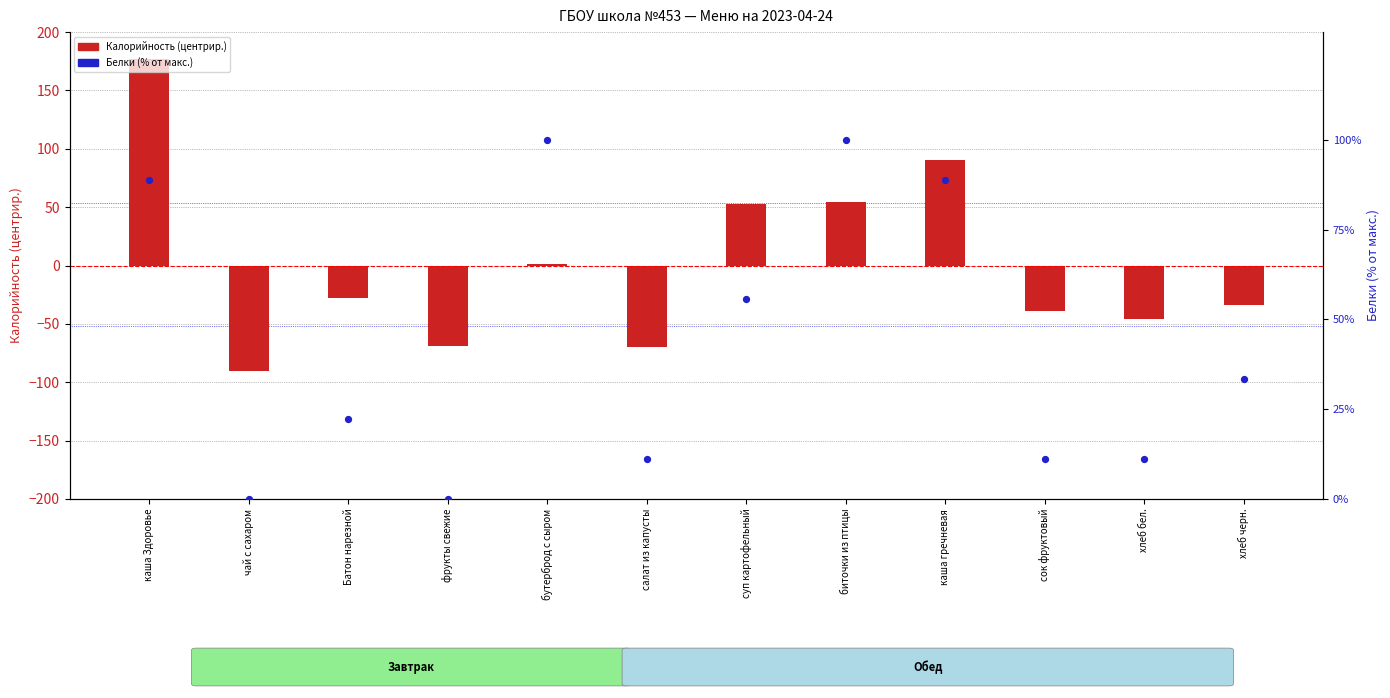

At which category is the sum across all series the highest?

каша Здоровье